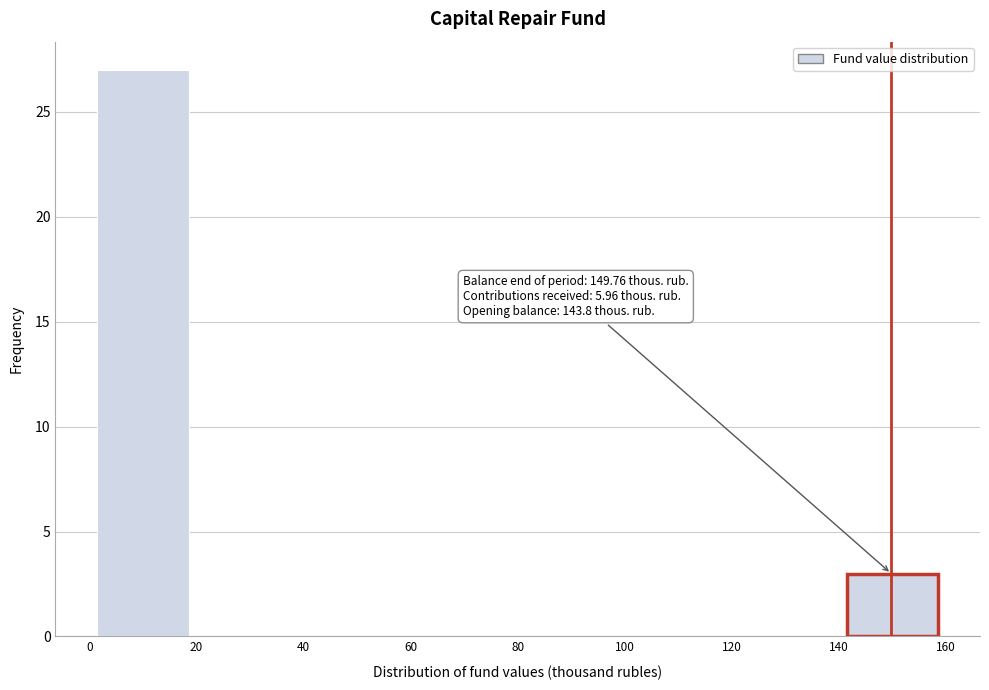

Which range on the x-axis has the tallest bar?

0 to 20